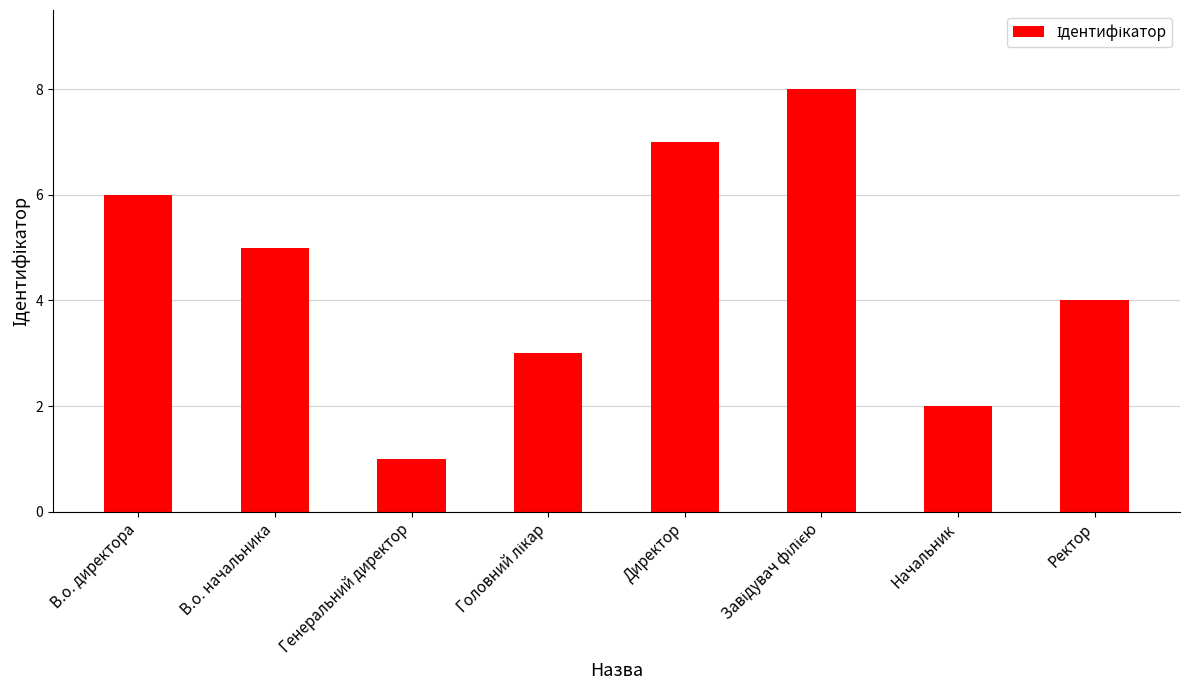

What is the difference between the maximum and second lowest values?

6